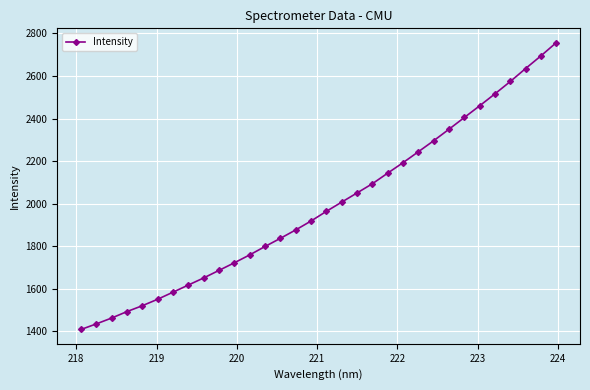

What is the sum of all values?

63686.2